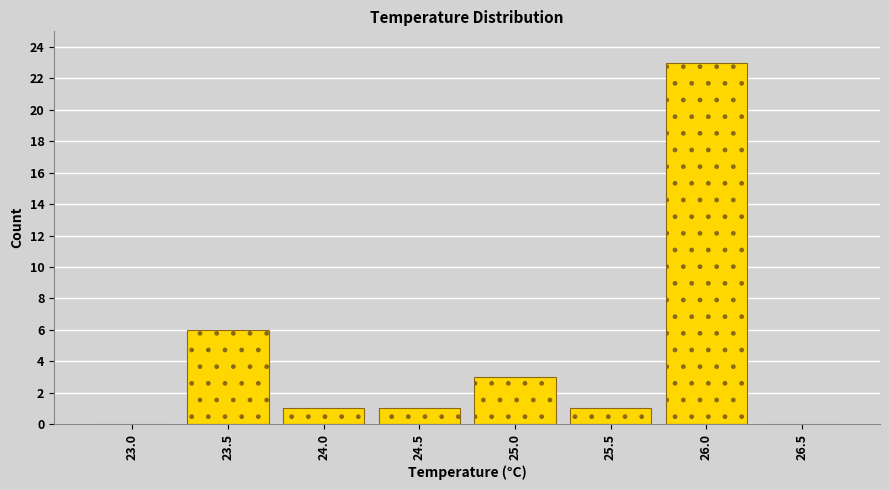

Reading left to right, list all the values displayed in this chart.

23.0=0	23.5=6	24.0=1	24.5=1	25.0=3	25.5=1	26.0=23	26.5=0